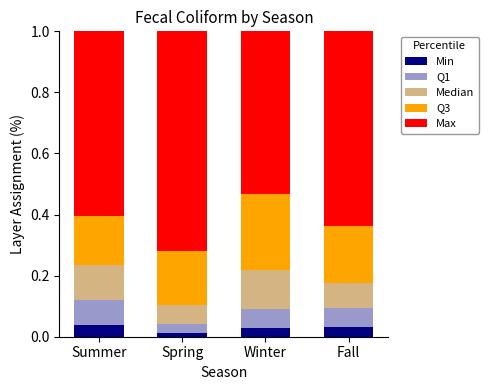

Count the Min values in the range 0 to 1.

4